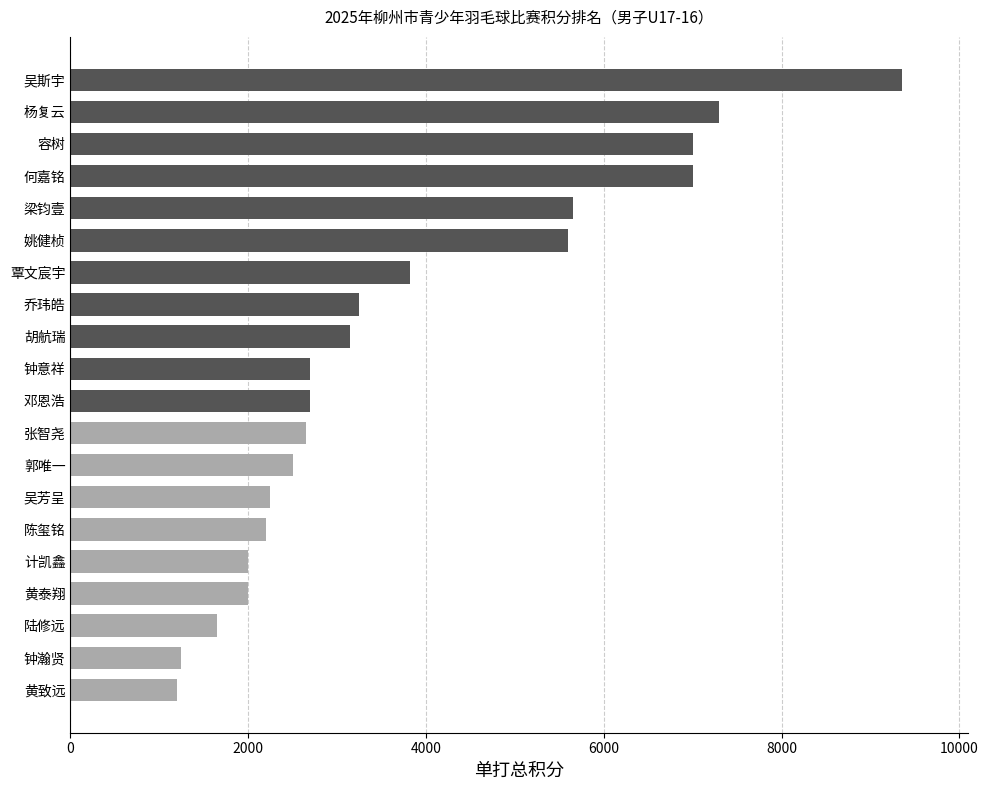

How many bars are there in total?

20